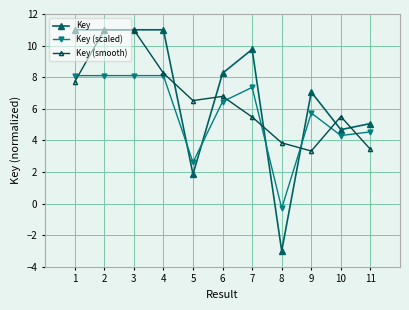

How many data points does each series have?

11